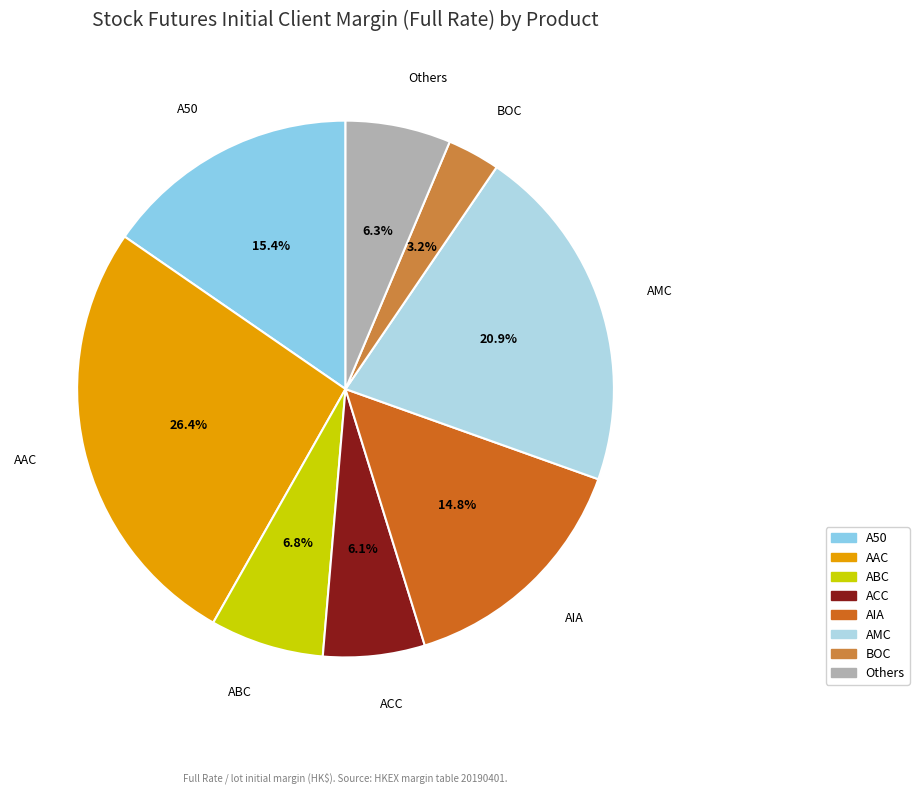

Count the number of slices in the pie.

8